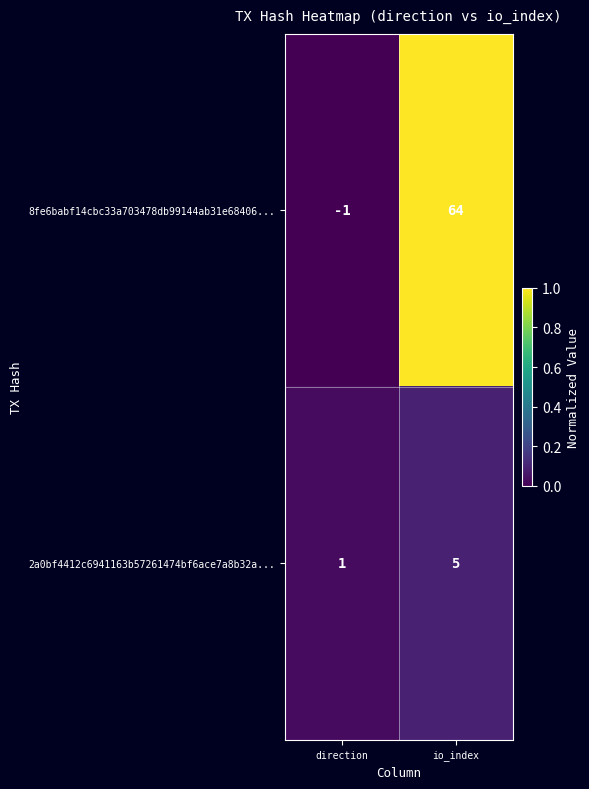

What is the difference between the maximum and minimum values in the 2a0bf4412c6941163b57261474bf6ace7a8b32a... series?

4